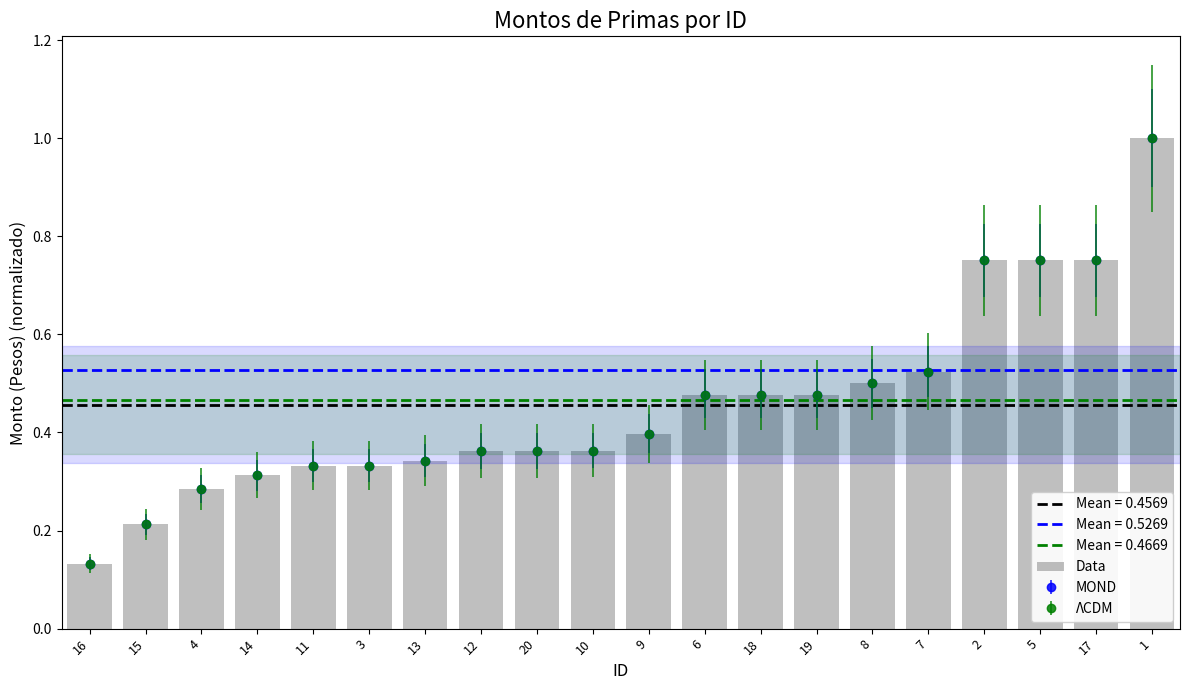

What is the sum of the values at 6 and 14?

0.8